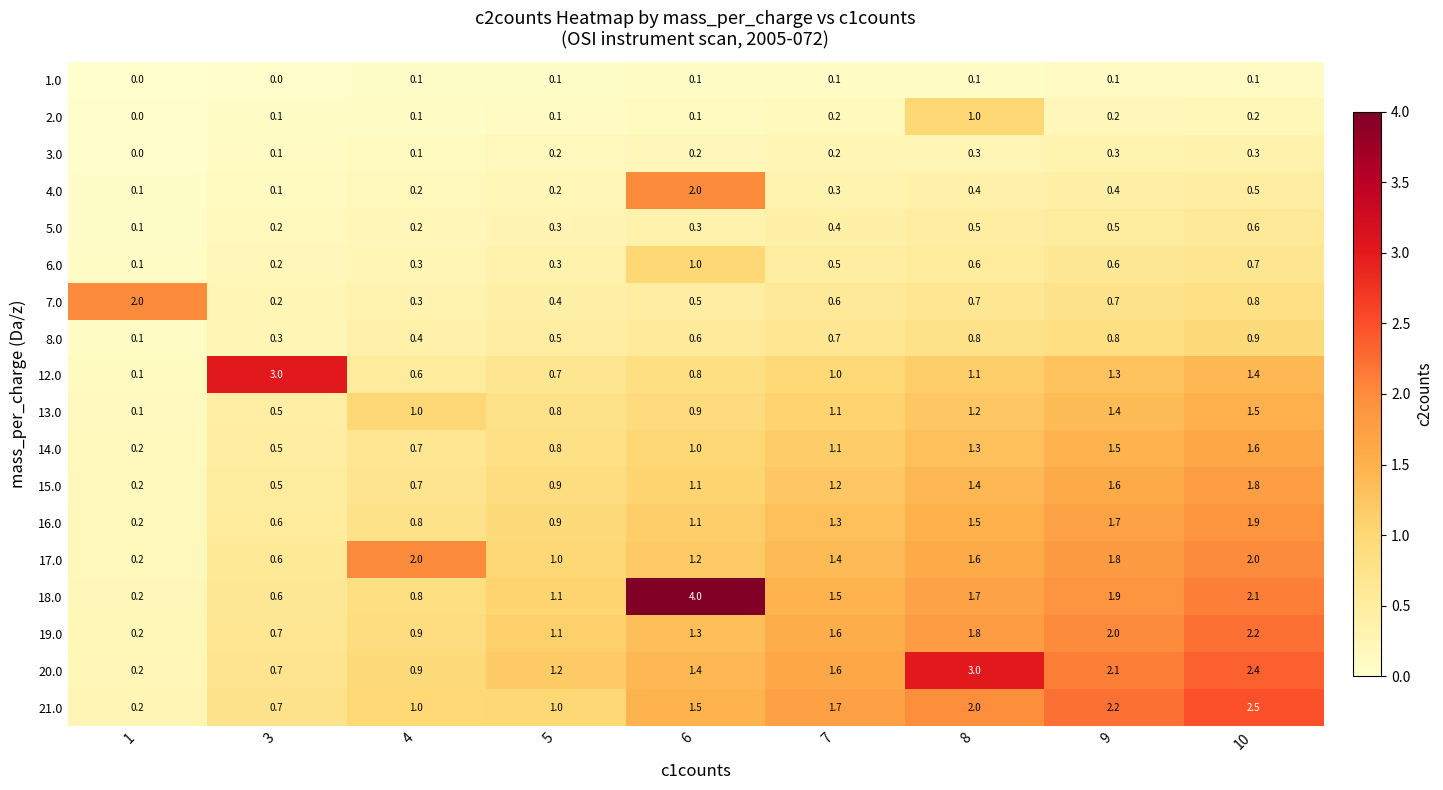

How many 6.0 values are between 0 and 1?

9